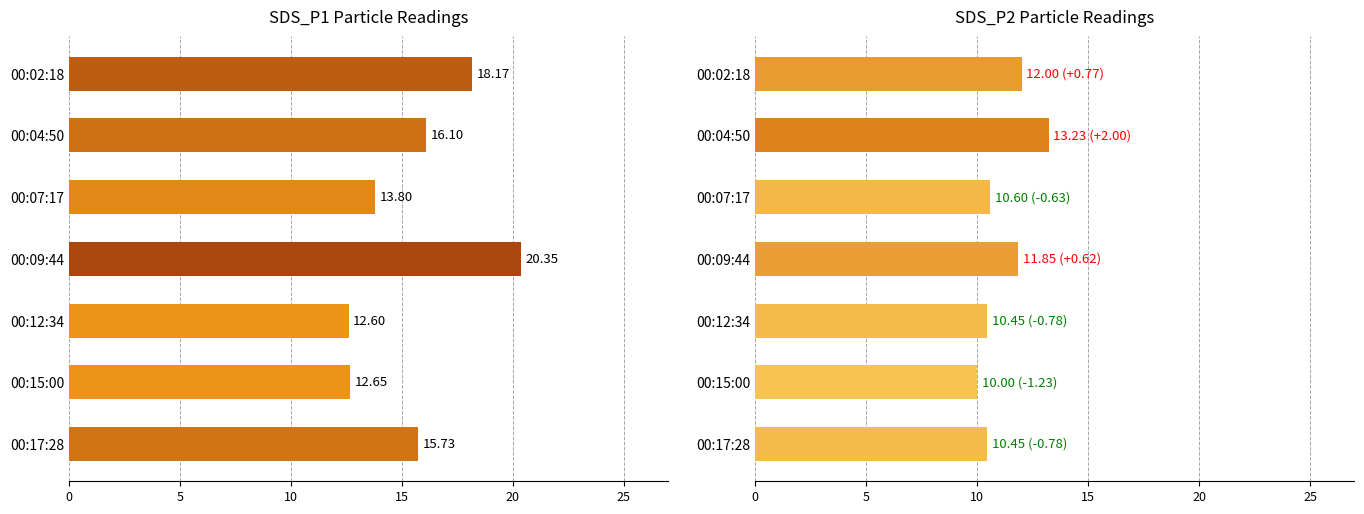

Rank the series by their maximum value, from lowest to highest.

SDS_P2 Particle Readings, SDS_P1 Particle Readings